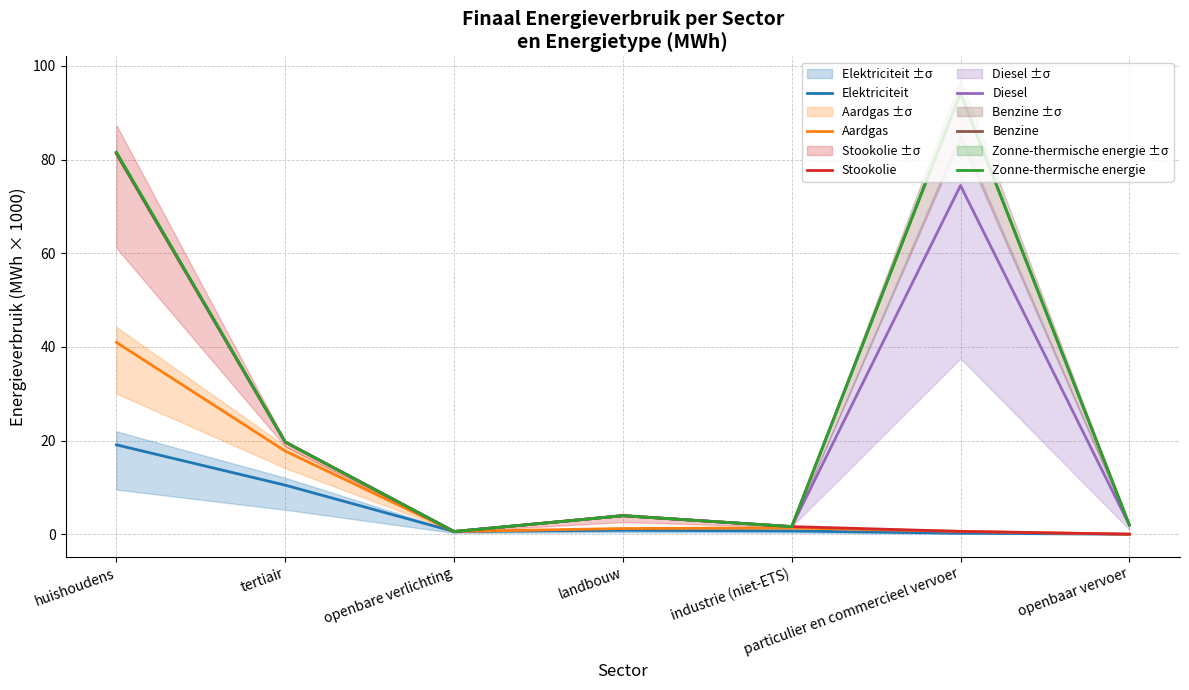

What is the label of the 1st point from the right?

openbaar vervoer